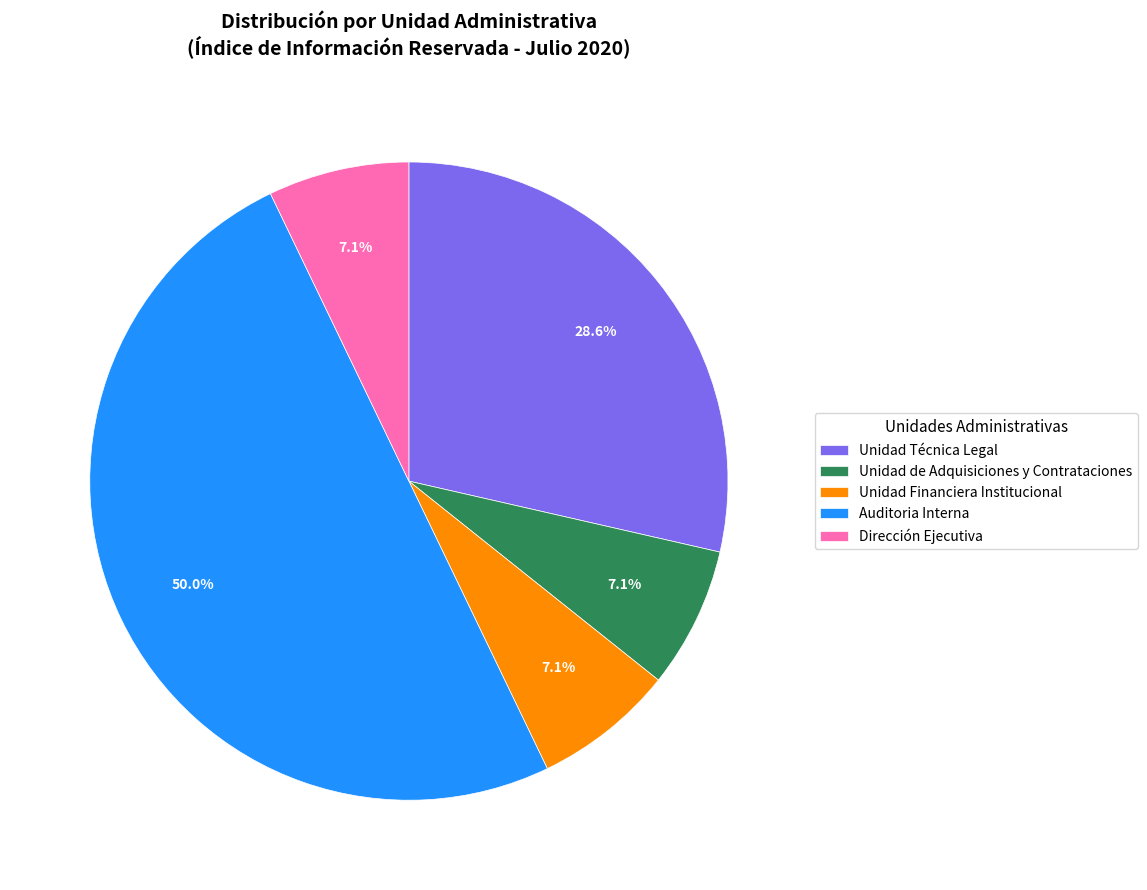

What percentage is NOT represented by Unidad Técnica Legal?

71.4%